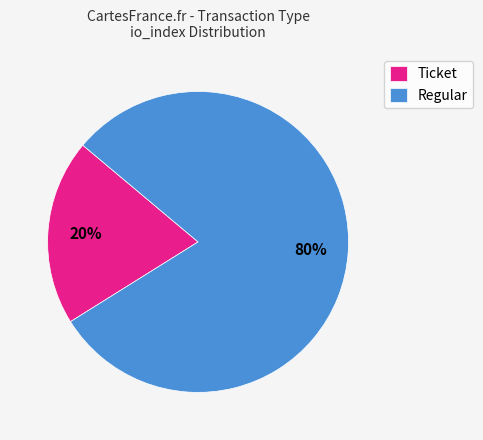

To the nearest percent, what is the difference between the largest and smallest slice percentages?

60%